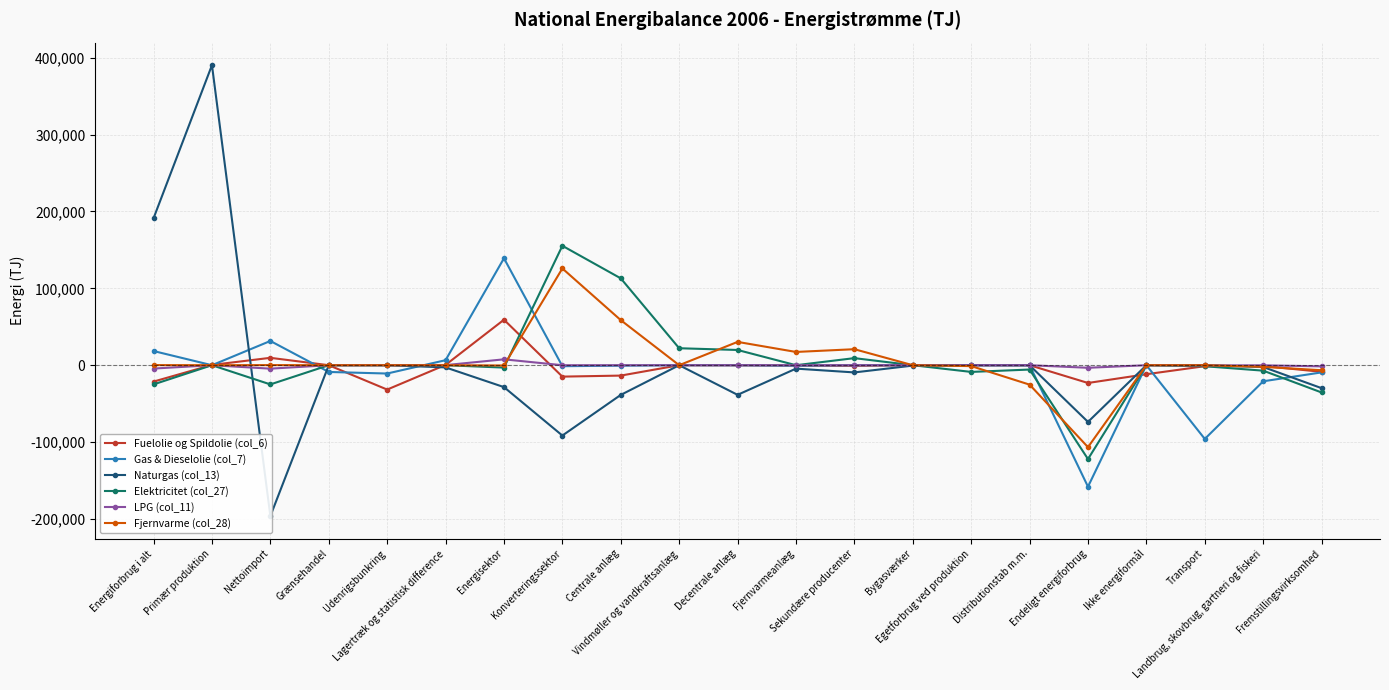

Is this an area chart (filled region under the line)?

No